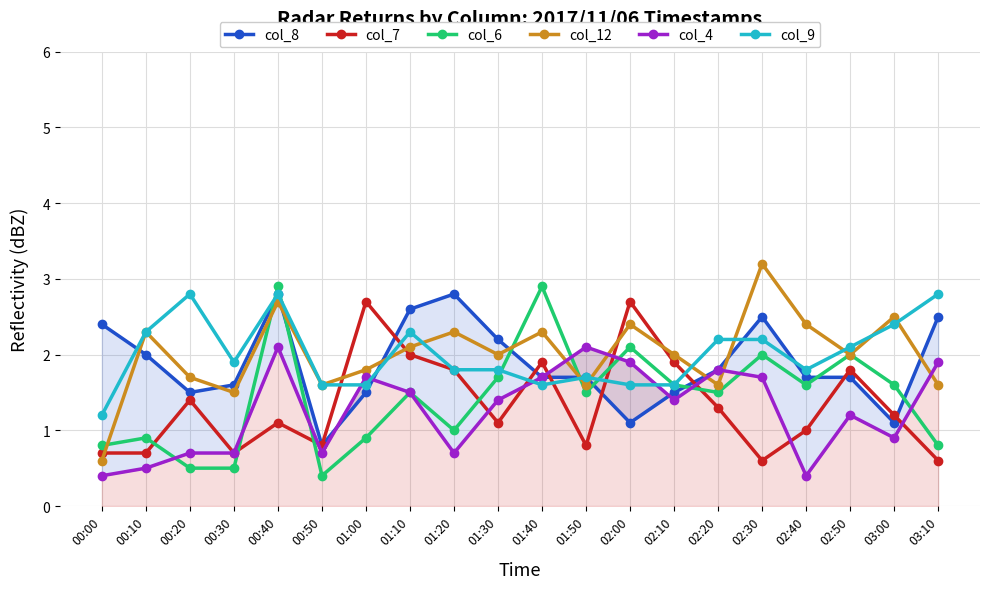

List the series in order of their peak value, lowest first.

col_4, col_7, col_8, col_9, col_6, col_12